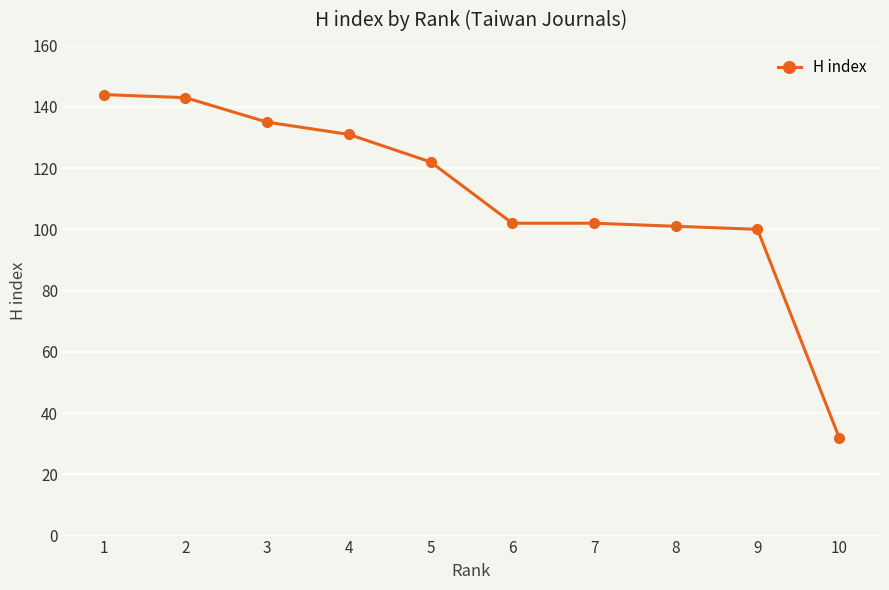

What is the minimum value shown in the chart?

32